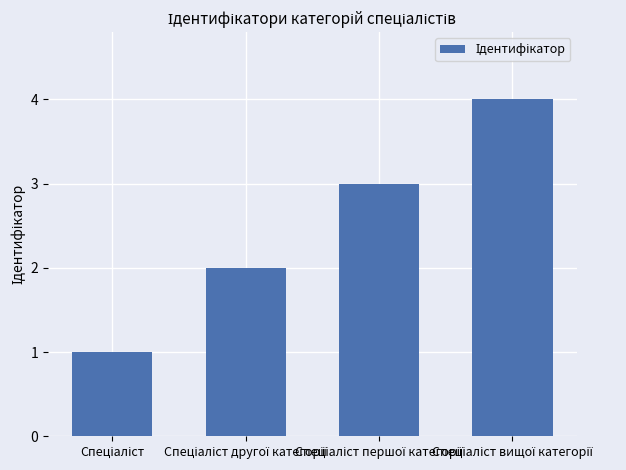

What is the greatest value displayed?

4